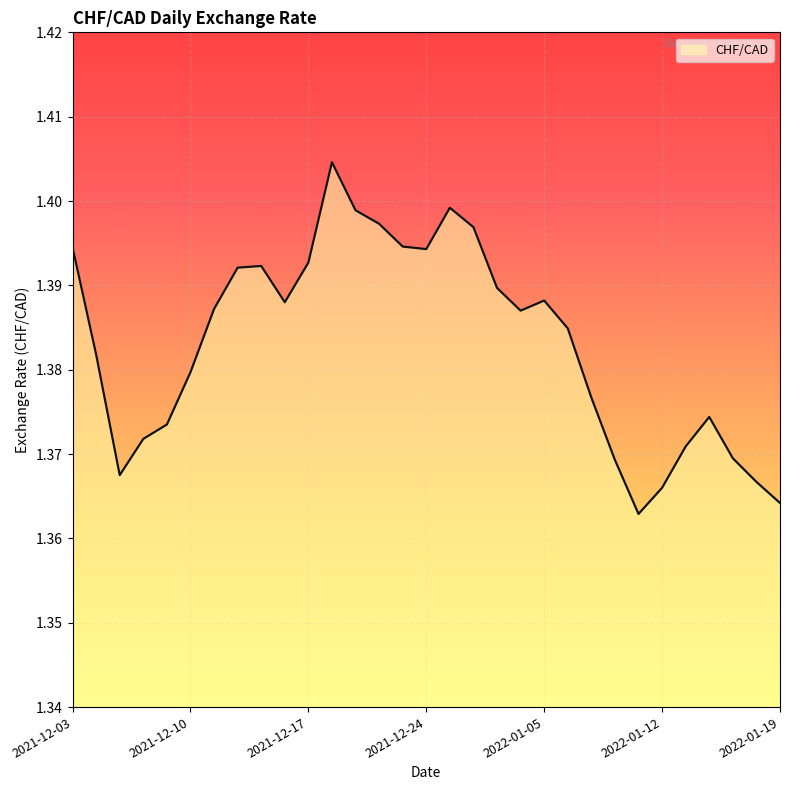

How many interior local peaks (higher than both neighbors) does the data have?

5